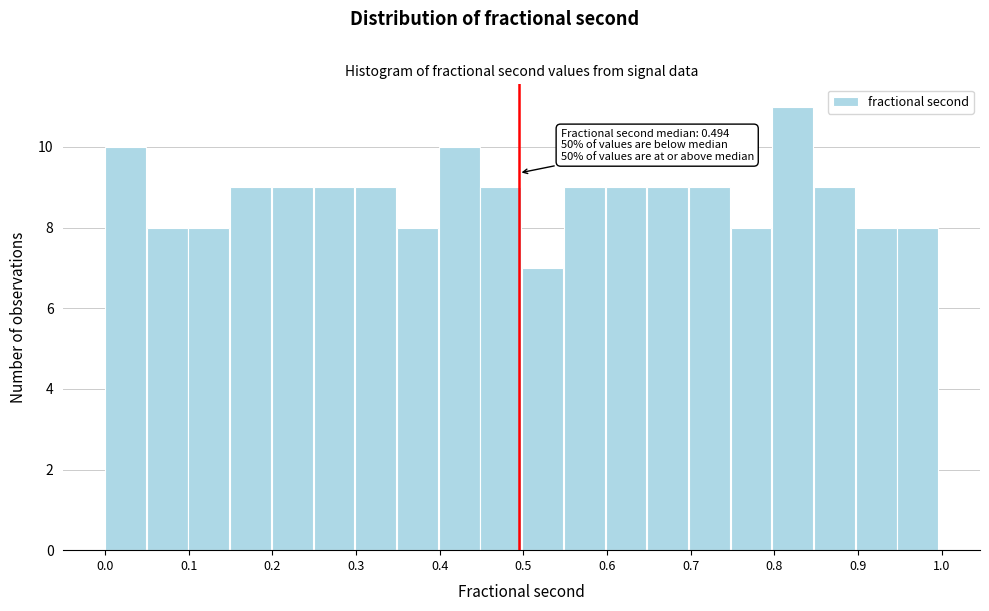

Which range on the x-axis has the tallest bar?

0.80 to 0.85